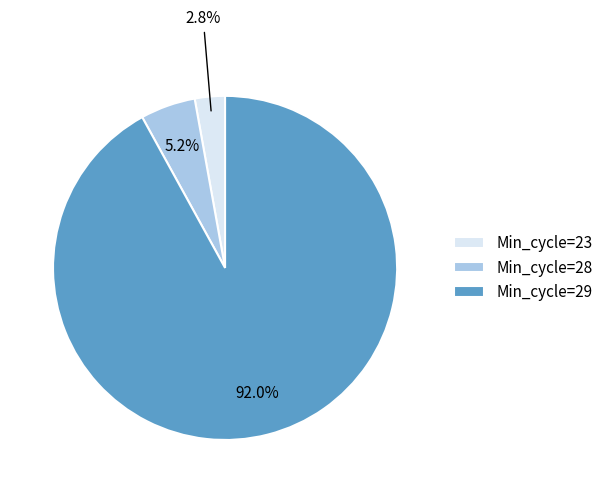

Which has a higher value, Min_cycle=23 or Min_cycle=28?

Min_cycle=28